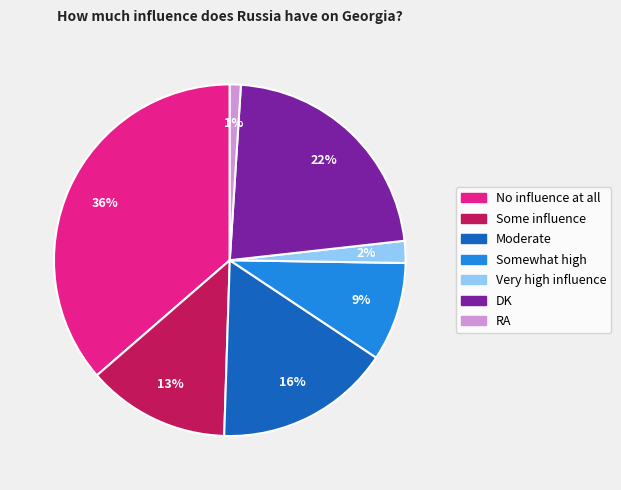

What is the ratio of the value at Moderate to the value at Somewhat high?

1.8